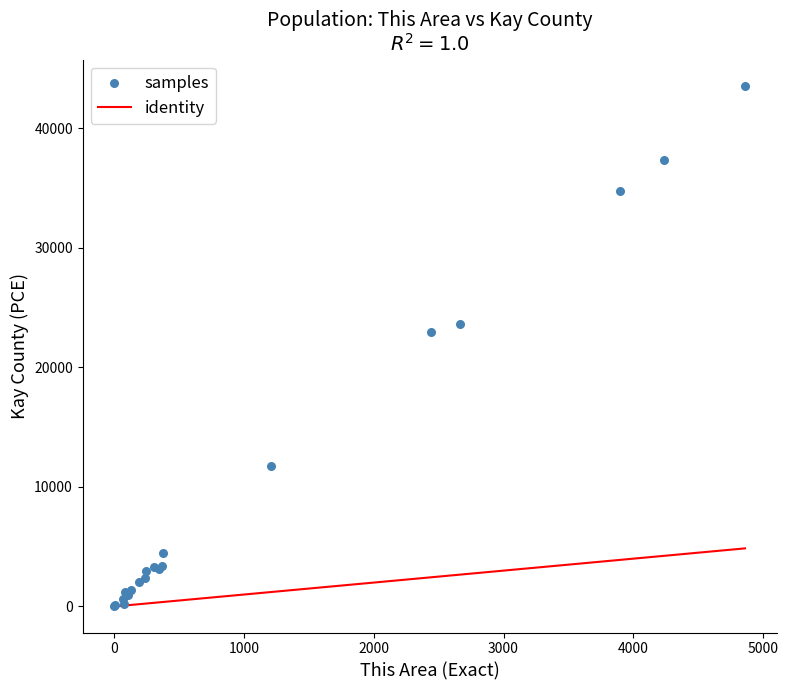

What Y value in the scatter plot is closest to 21793?

22960